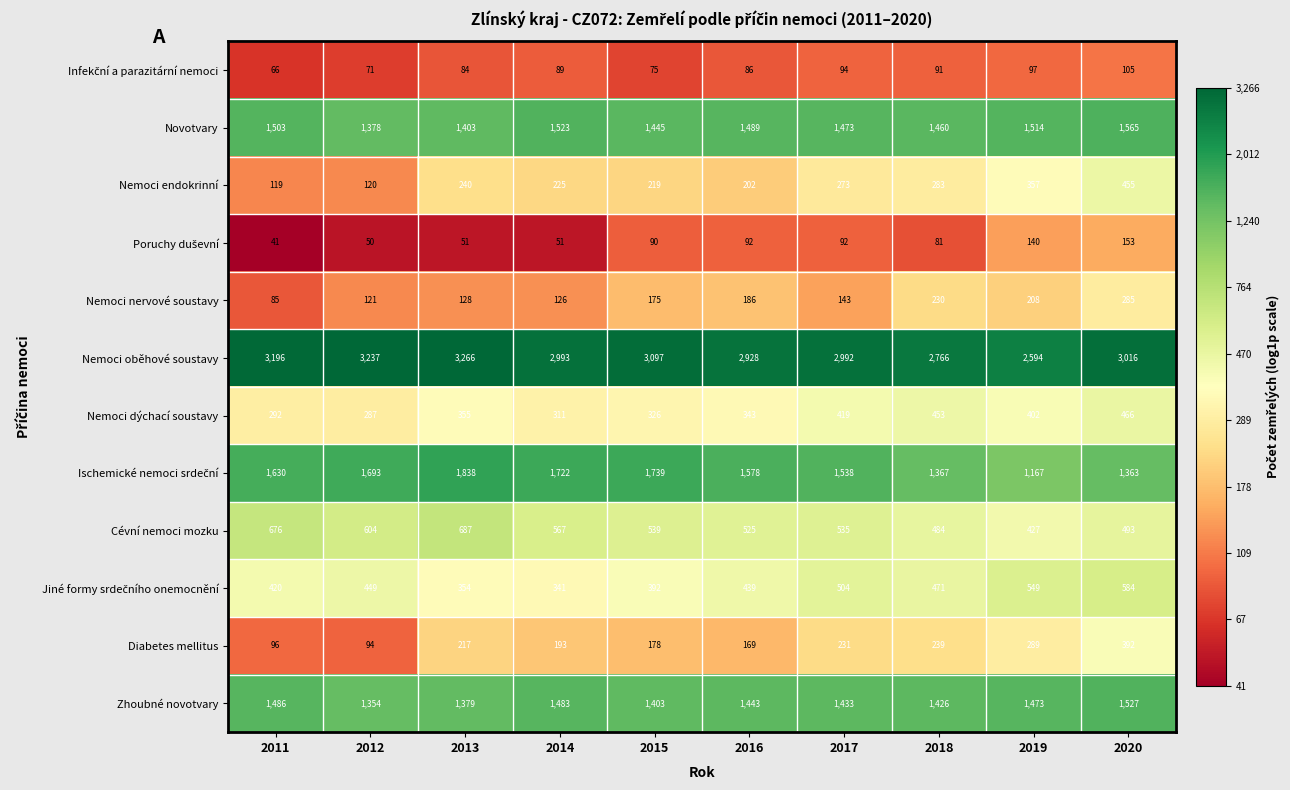

How many categories are shown in the chart?

10